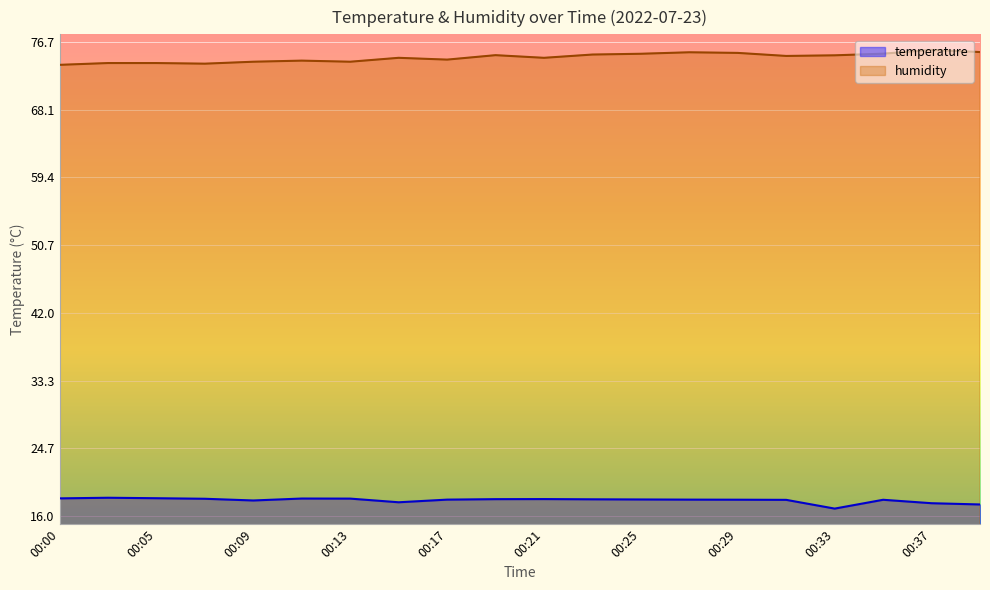

At which category is the sum across all series the highest?

00:27